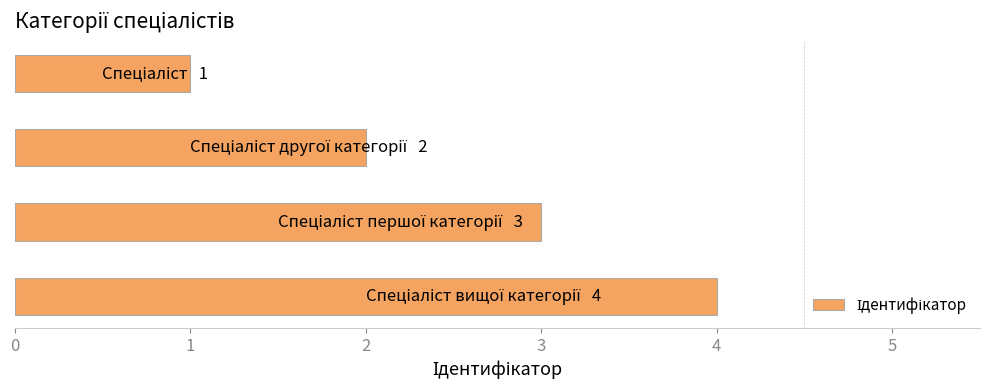

What is the sum of all values?

10